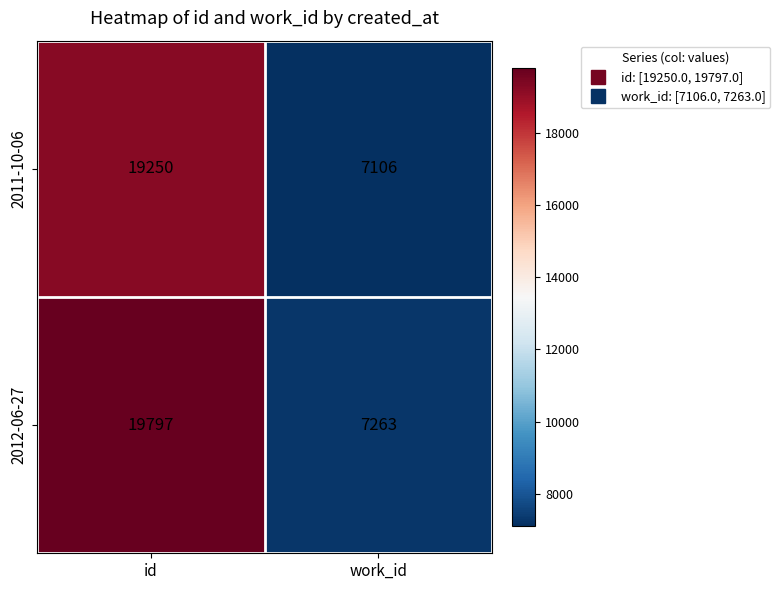

How many data points does each series have?

2